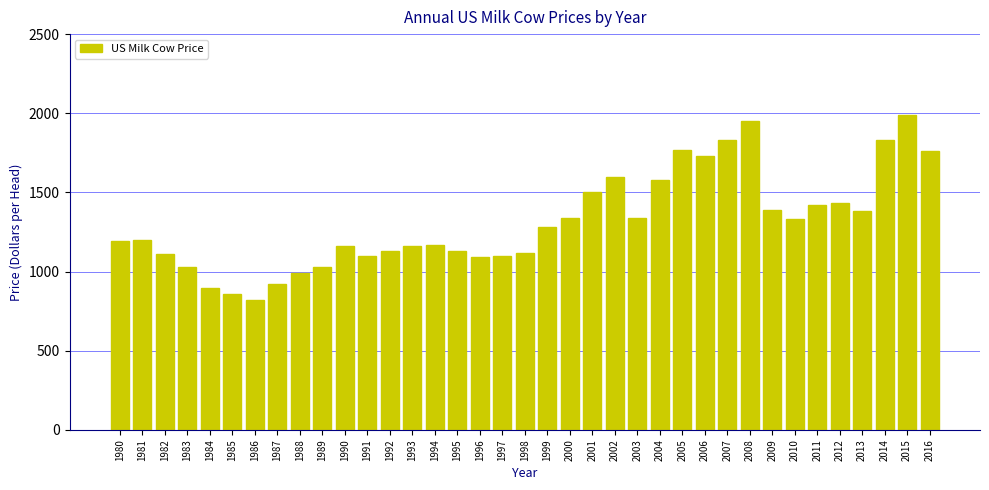

What is the difference between the values at 1990 and 2002?

440